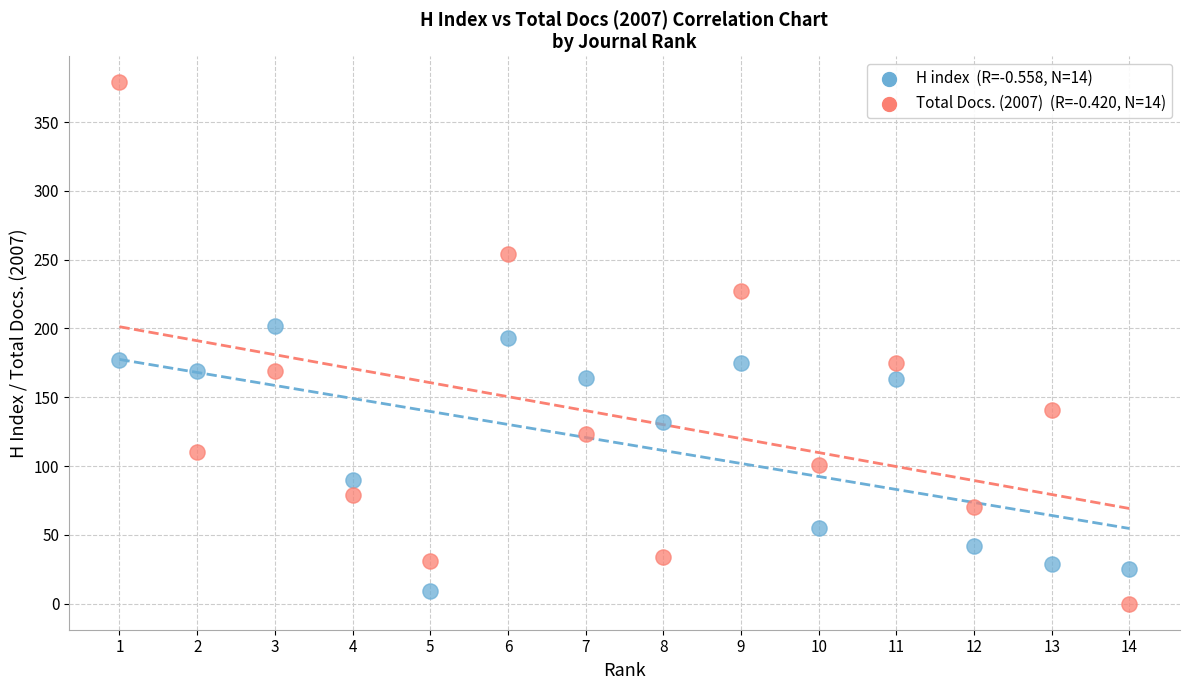

Across all data points, what is the range of Y values (max minus min)?

379